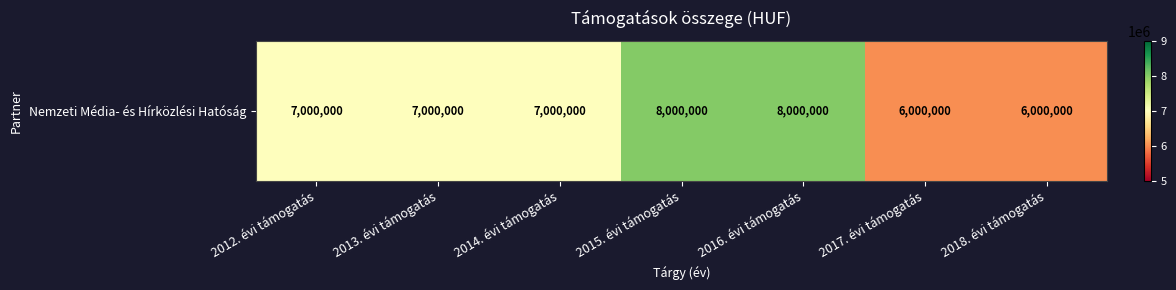

Reading left to right, list all the values displayed in this chart.

2012. évi támogatás=7000000	2013. évi támogatás=7000000	2014. évi támogatás=7000000	2015. évi támogatás=8000000	2016. évi támogatás=8000000	2017. évi támogatás=6000000	2018. évi támogatás=6000000